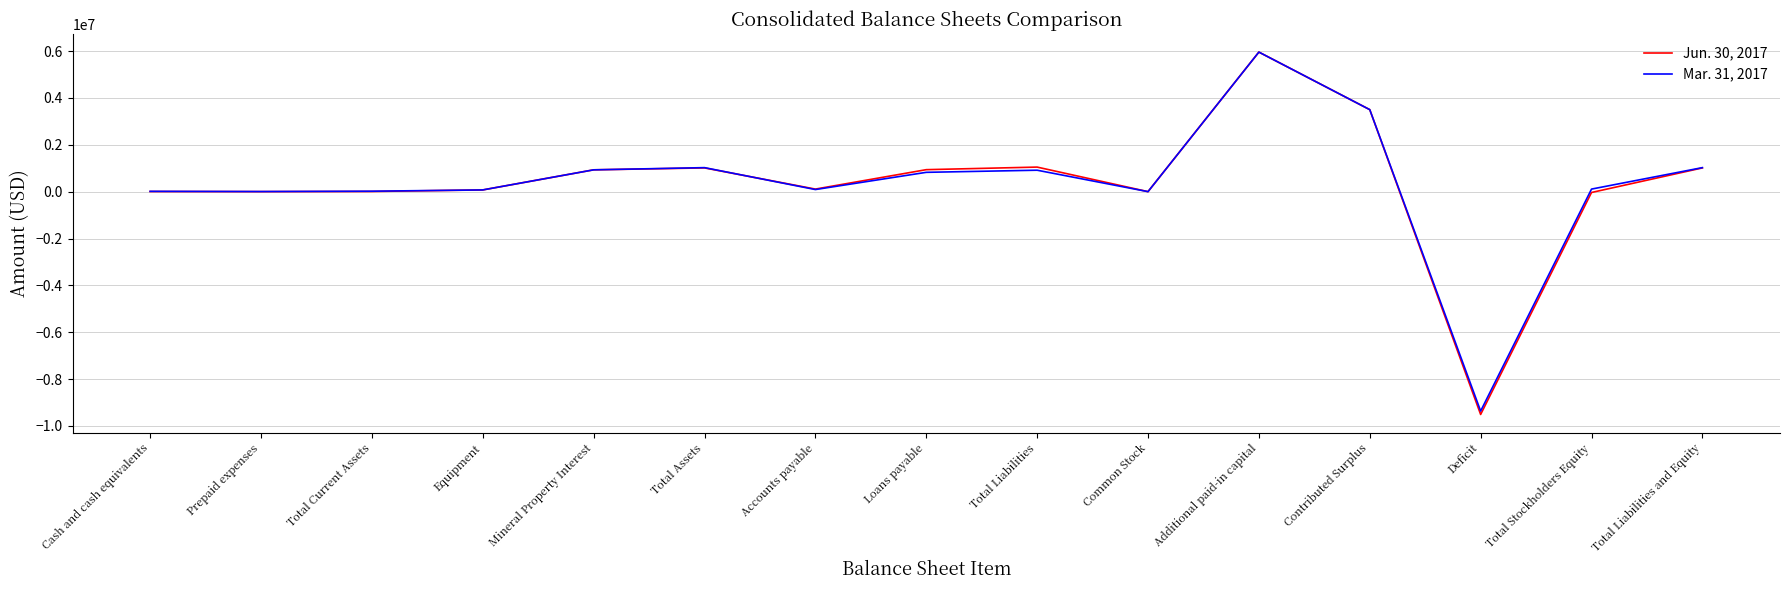

Rank the series by their average value, from highest to lowest.

Mar. 31, 2017, Jun. 30, 2017